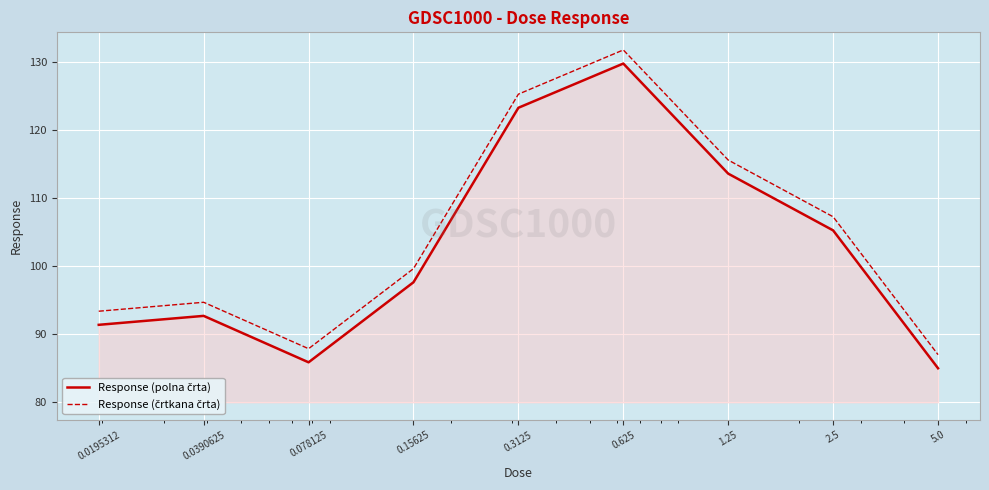

What is the minimum value shown in the chart?

85.0